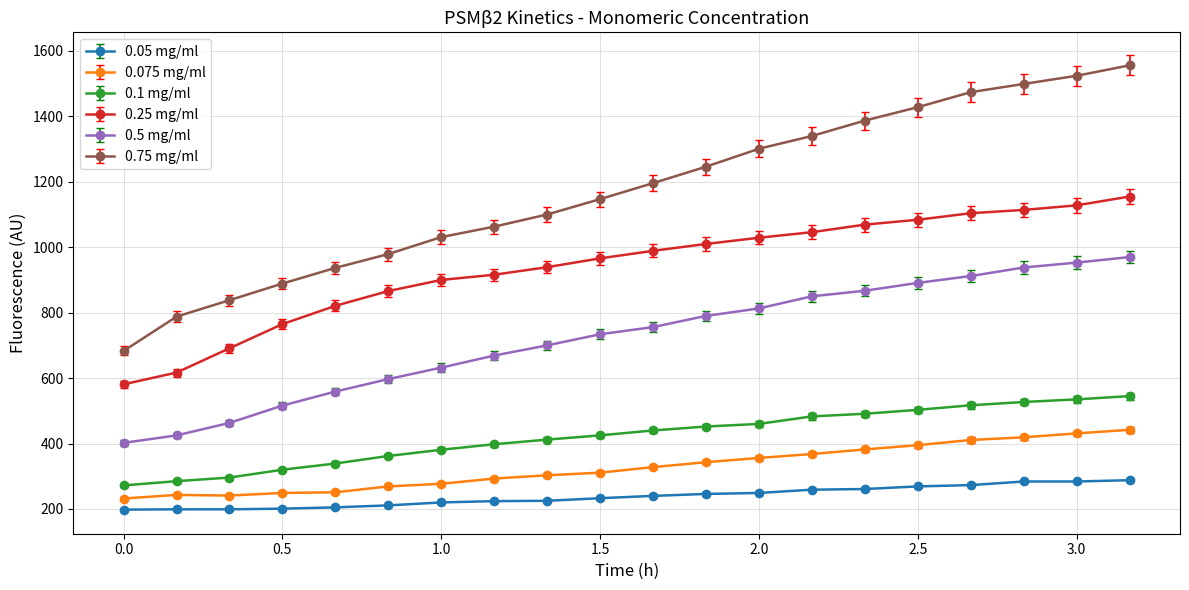

True or false: 0.05 mg/ml and 0.25 mg/ml cross at least once.

False